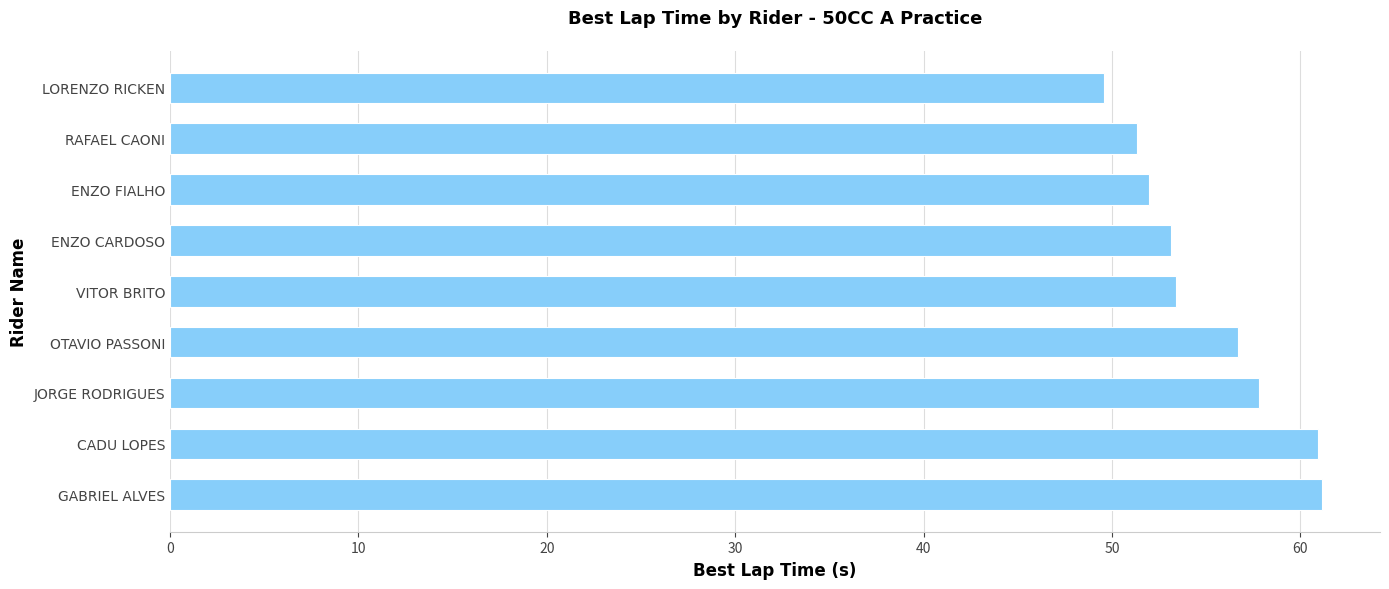

What is the minimum value shown in the chart?

49.6